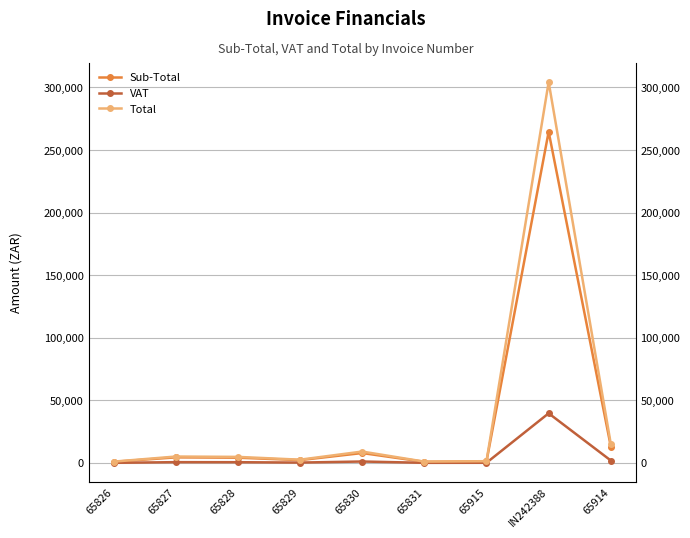

Which series has the widest spread of values?

Total